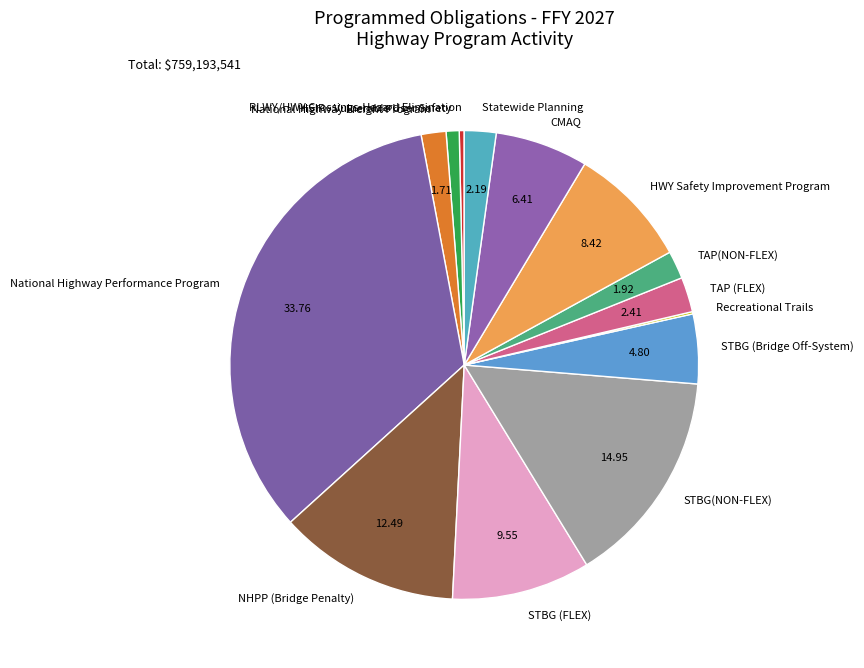

Combined, do STBG (Bridge Off-System) and TAP(NON-FLEX) account for over 50%?

No